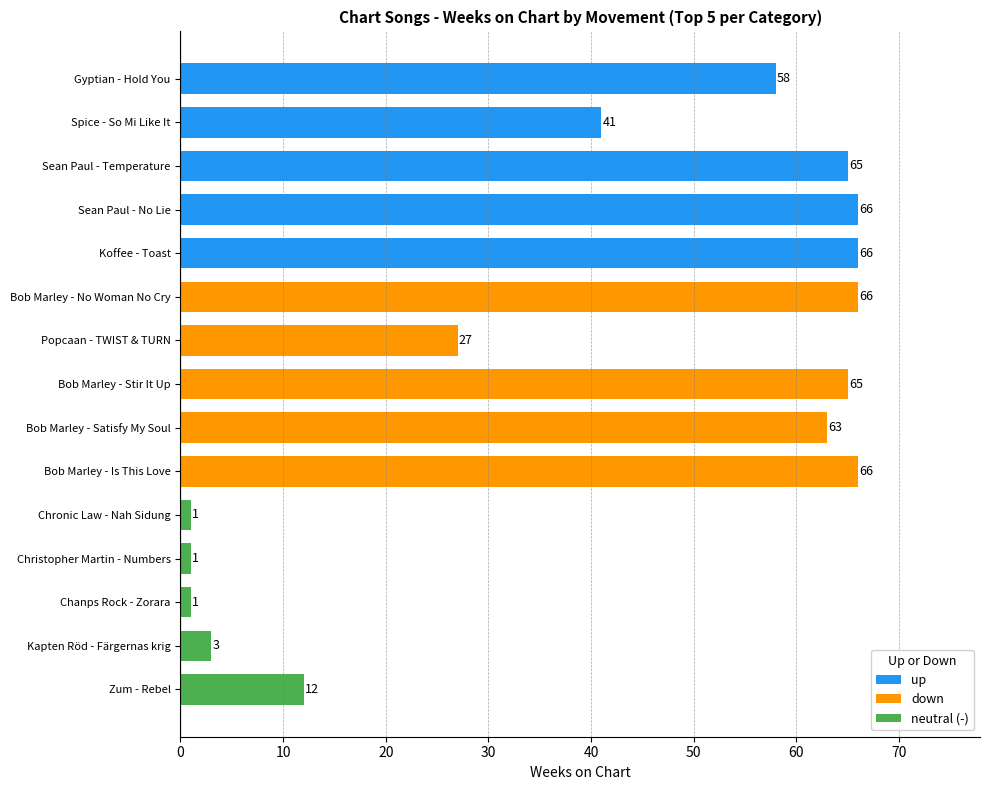

Where is the data nearest to the value 33?

Popcaan - TWIST & TURN